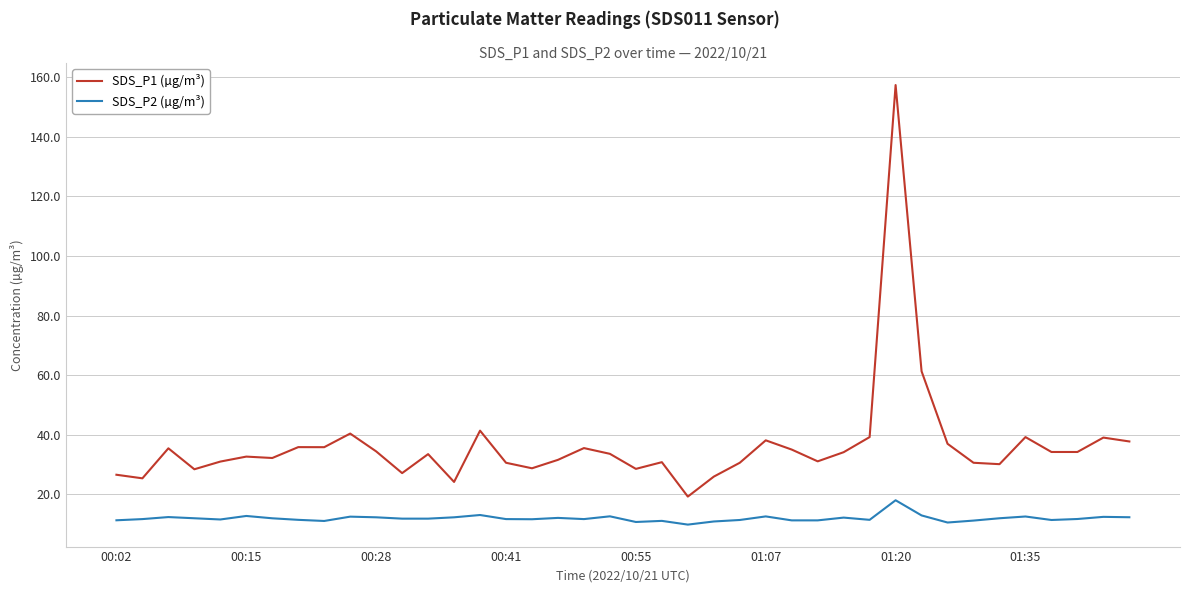

True or false: SDS_P2 (µg/m³) and SDS_P1 (µg/m³) intersect in this chart.

False